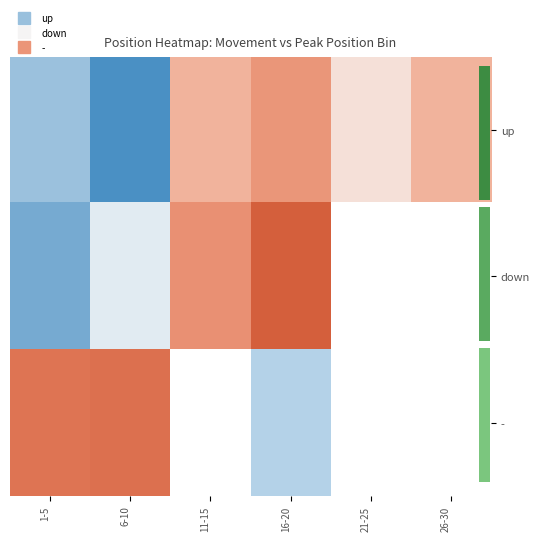

At how many categories does at least one series exceed 9?

6